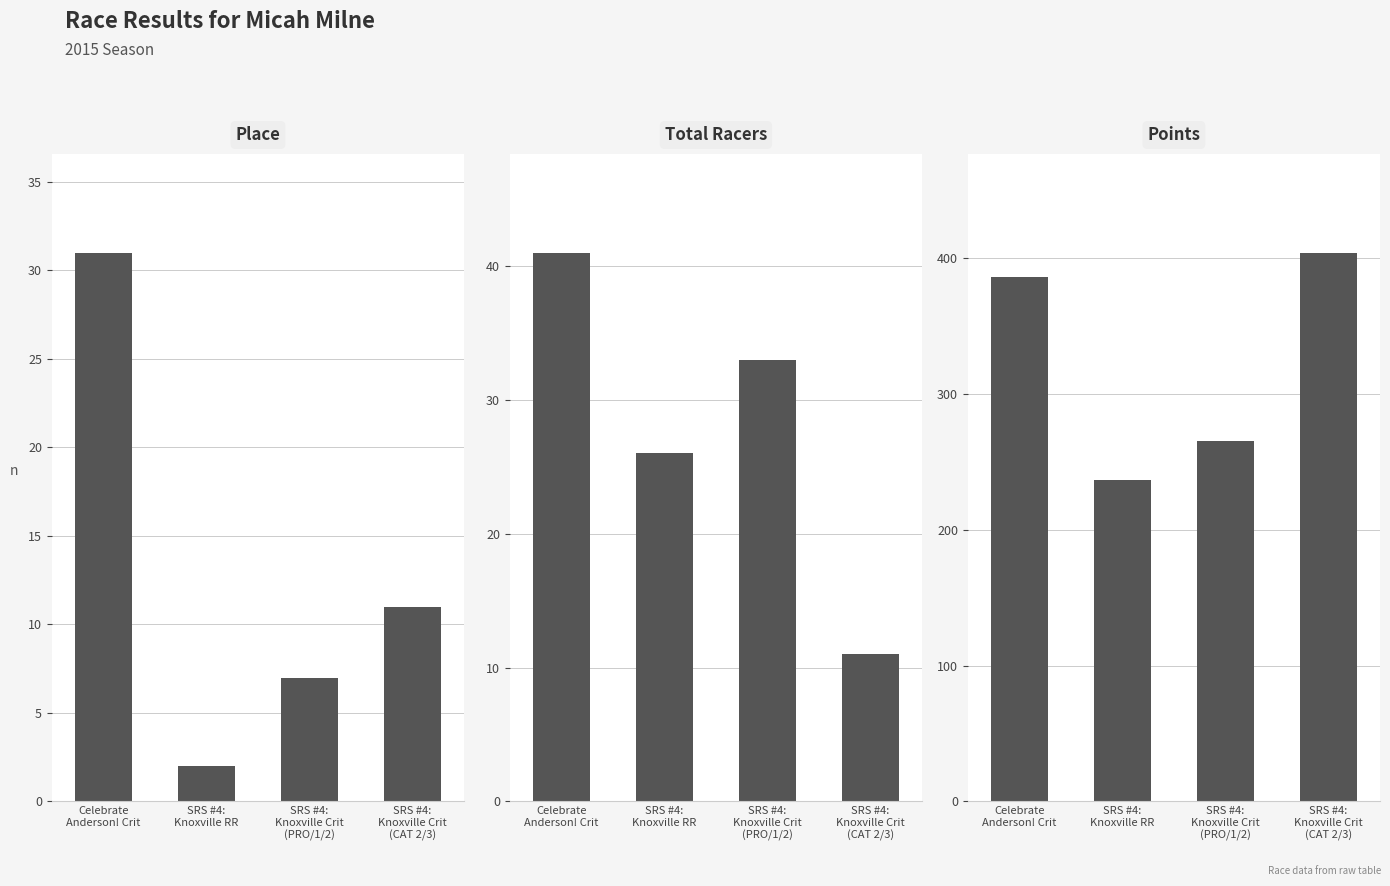

Rank the categories by Total Racers value from lowest to highest.

SRS #4:
Knoxville Crit
(CAT 2/3), SRS #4:
Knoxville RR, SRS #4:
Knoxville Crit
(PRO/1/2), Celebrate
Anderson! Crit